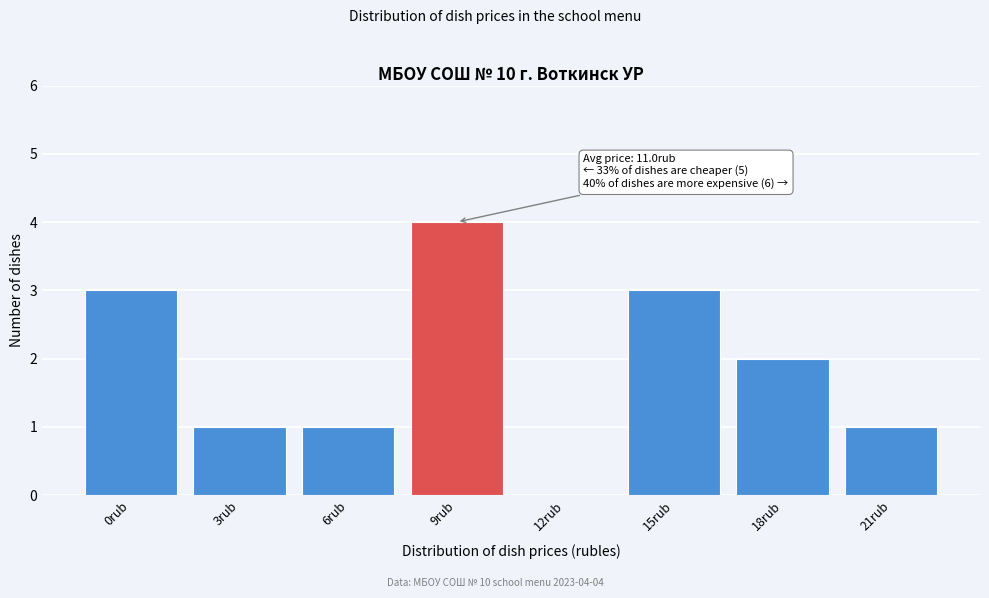

Reading right to left, transcribe all the data shown in this chart.

21rub=1	18rub=2	15rub=3	12rub=0	9rub=4	6rub=1	3rub=1	0rub=3